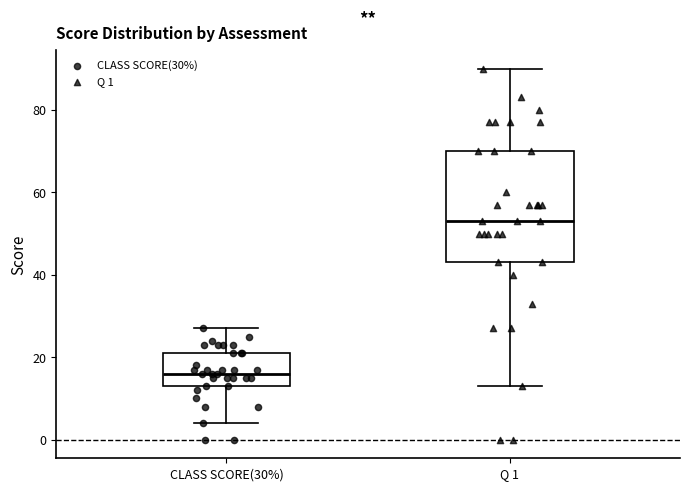

Reading left to right, transcribe this box plot: for each box, give where its median line is, the range the box spans, and where its two whiskers end, as read against the y-axis. The values are not printed on the chart, so give them approximately, as read against the axis.

CLASS SCORE(30%): median 16, box 14 to 22, whiskers 4 to 28
Q 1: median 54, box 44 to 70, whiskers 14 to 90